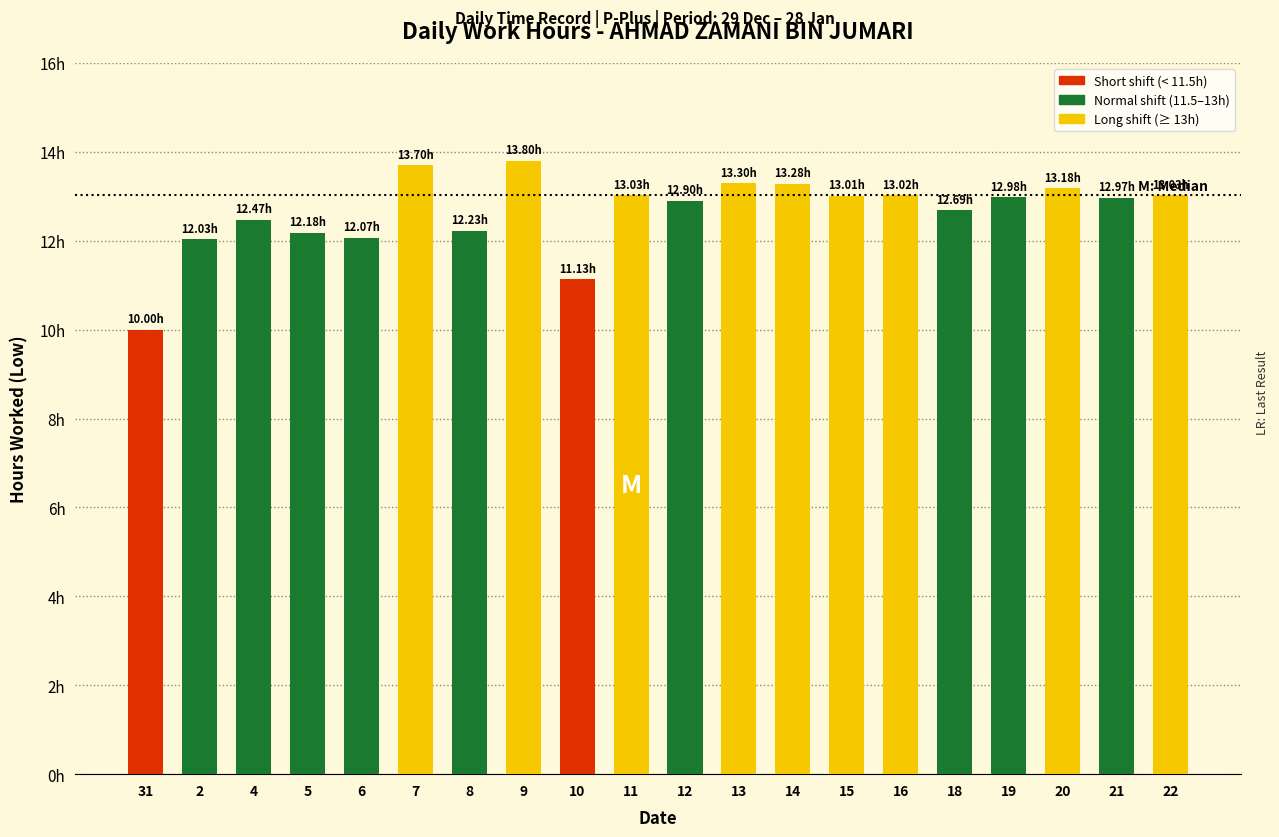

Does the chart contain any negative values?

No